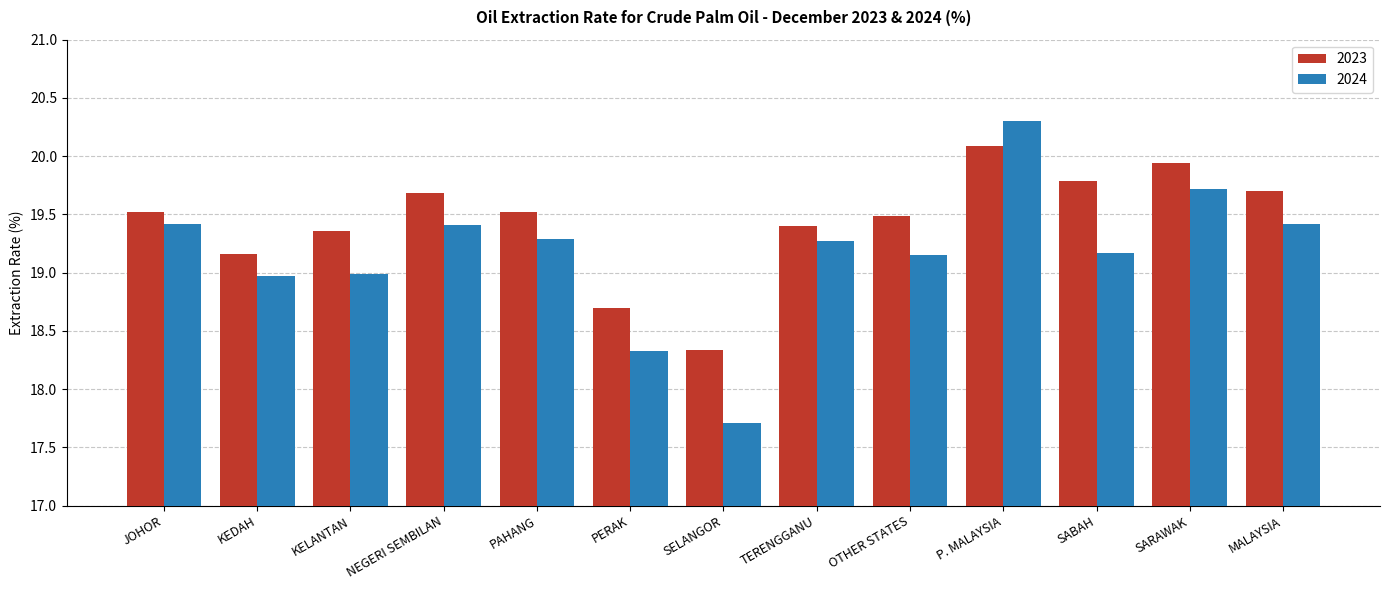

Which series has the widest spread of values?

2024